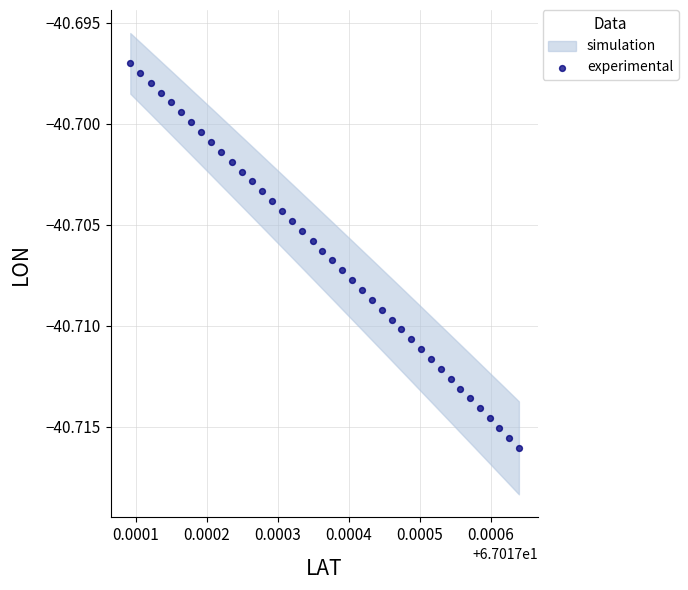

How many data points are displayed?

40